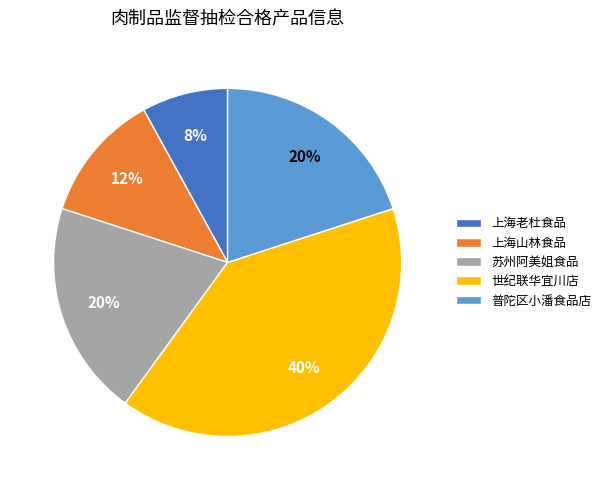

What percentage is the 世纪联华宜川店 slice, to the nearest percent?

40%